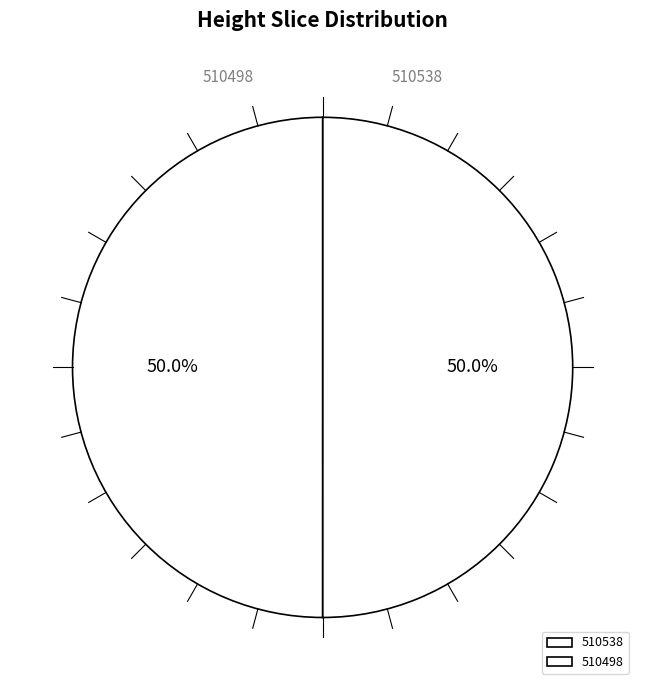

Approximately how many times larger is the value at 510498 compared to 510538?

1.0